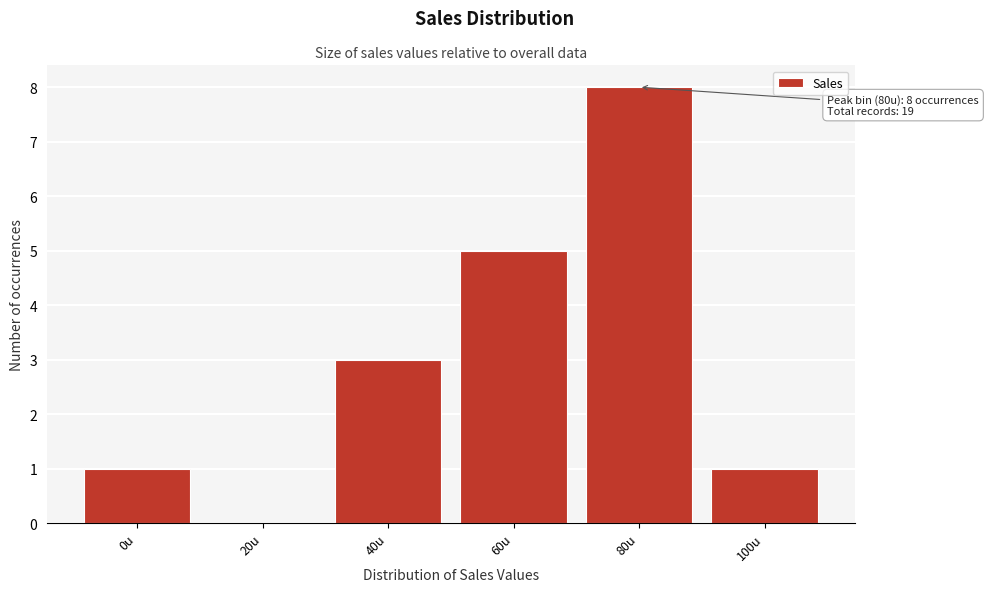

Reading left to right, list all the values displayed in this chart.

0u=1	20u=0	40u=3	60u=5	80u=8	100u=1